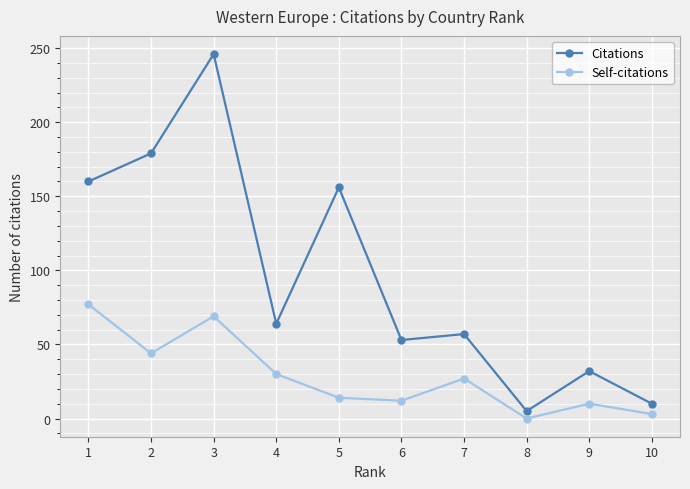

At how many categories does at least one series exceed 37?

7